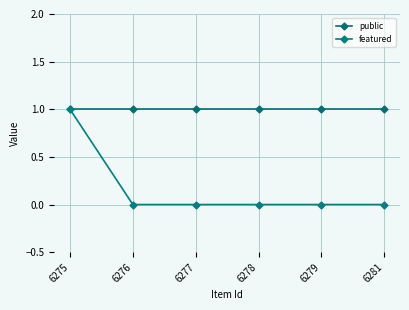

Is it true that public equals 1 at 6275?

True